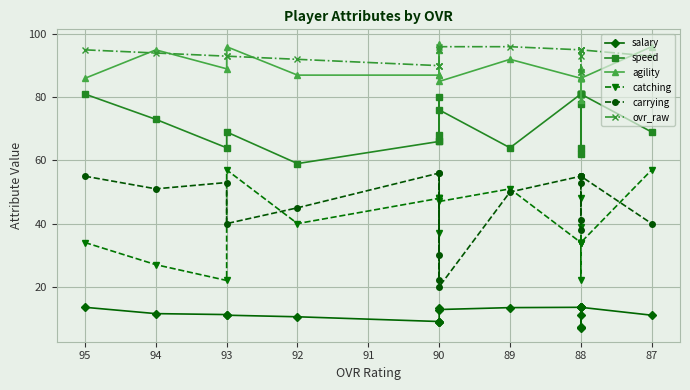

Is it true that speed equals 111.1 at 88?

False